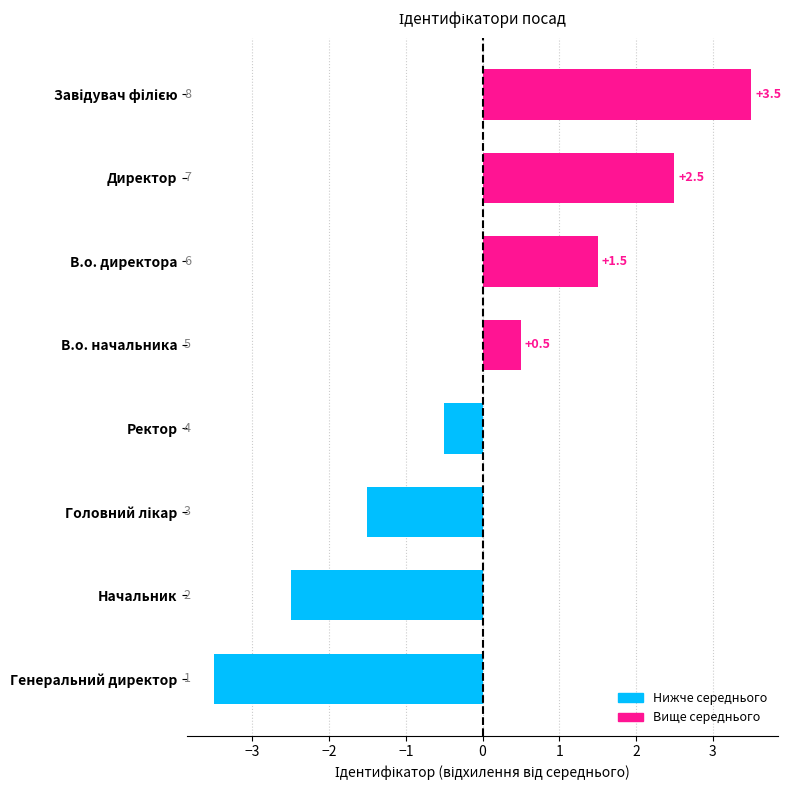

How many values are below 0?

4